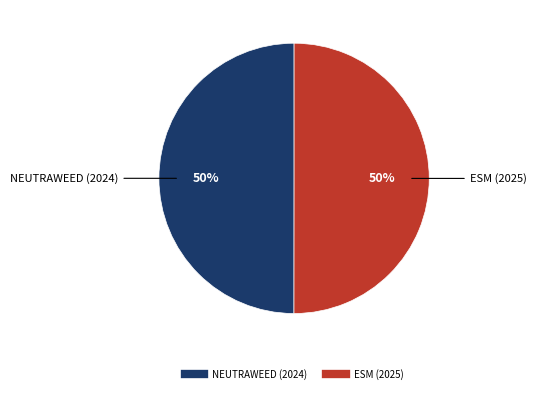

What percentage is the ESM (2025) slice, to the nearest percent?

50%